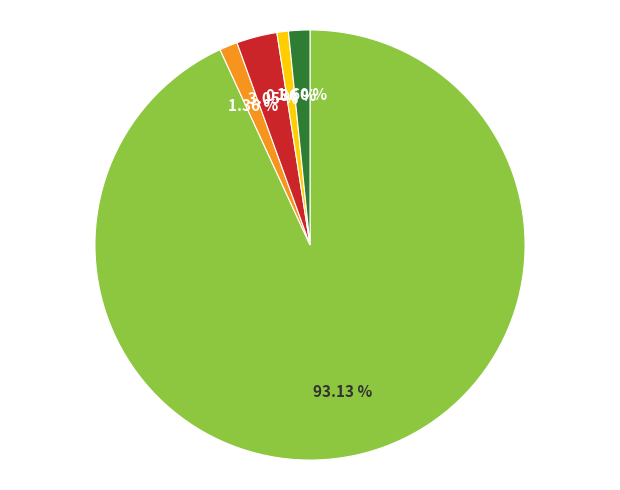

Is there a majority slice in this chart?

Yes